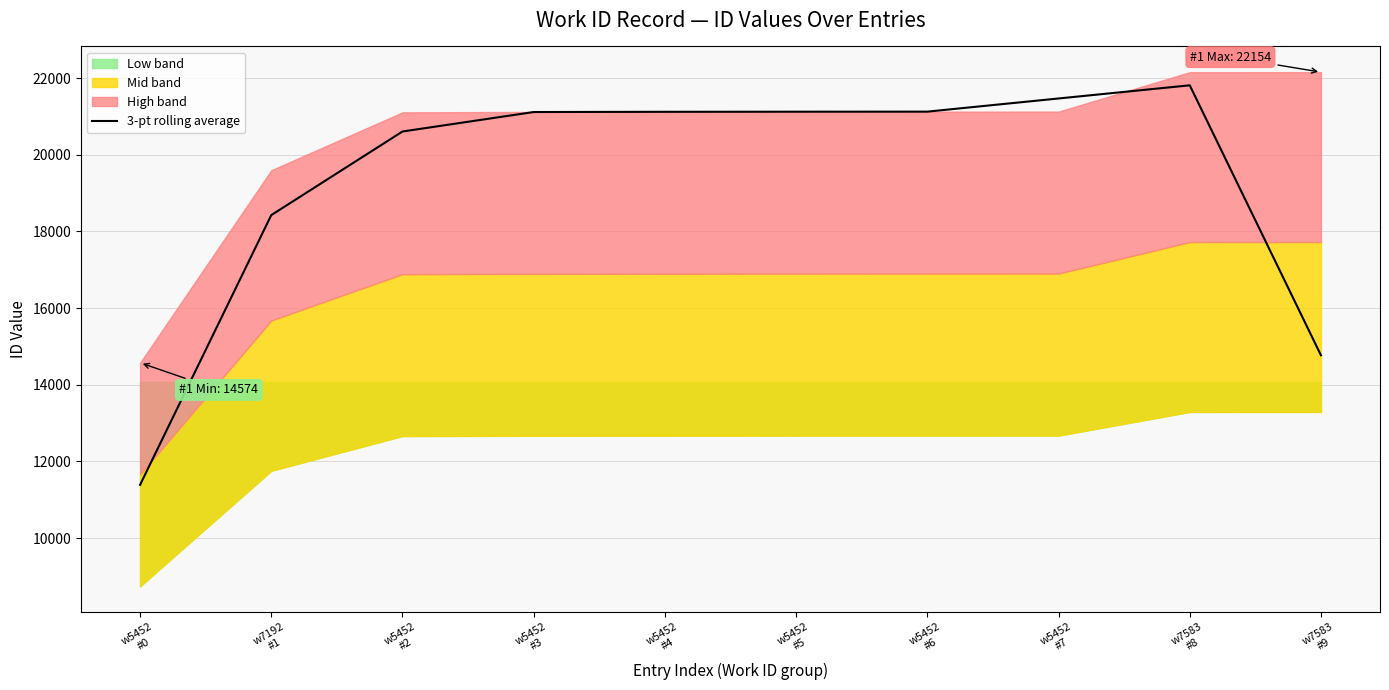

List the labels in order of value, largest first.

w7583
#8, w5452
#7, w5452
#6, w5452
#5, w5452
#4, w5452
#3, w5452
#2, w7192
#1, w7583
#9, w5452
#0